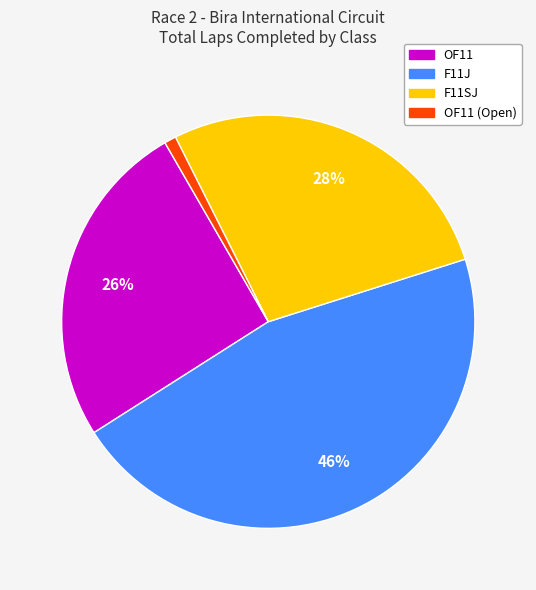

Is it true that F11J is 57% of the pie?

False